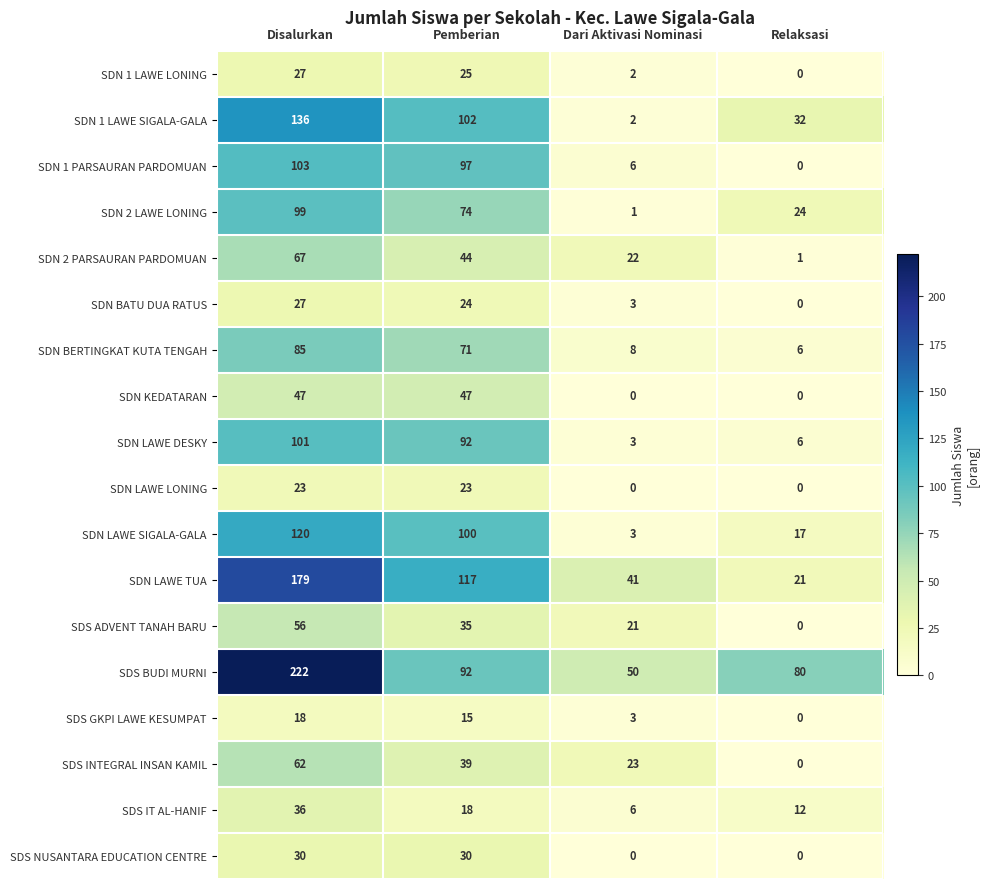

What is the average value of the SDS BUDI MURNI series?

111